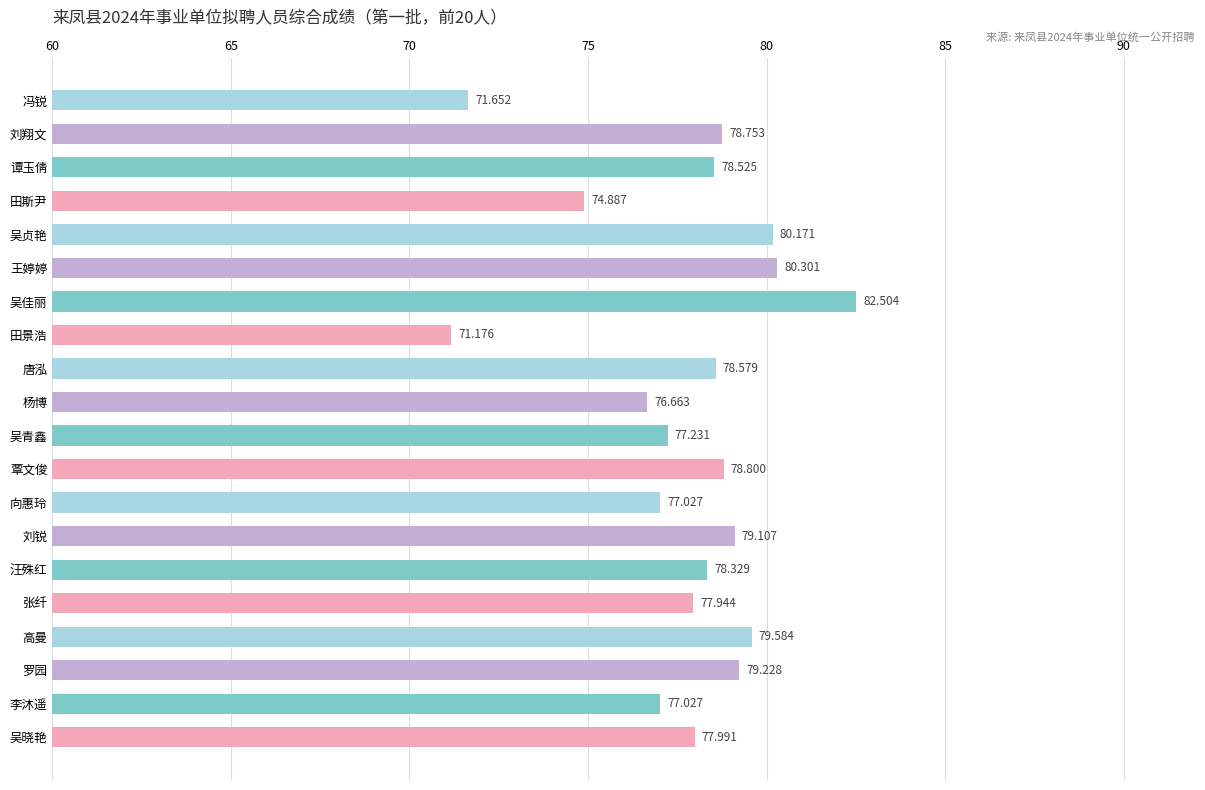

What is the label of the 4th bar from the bottom?

高曼